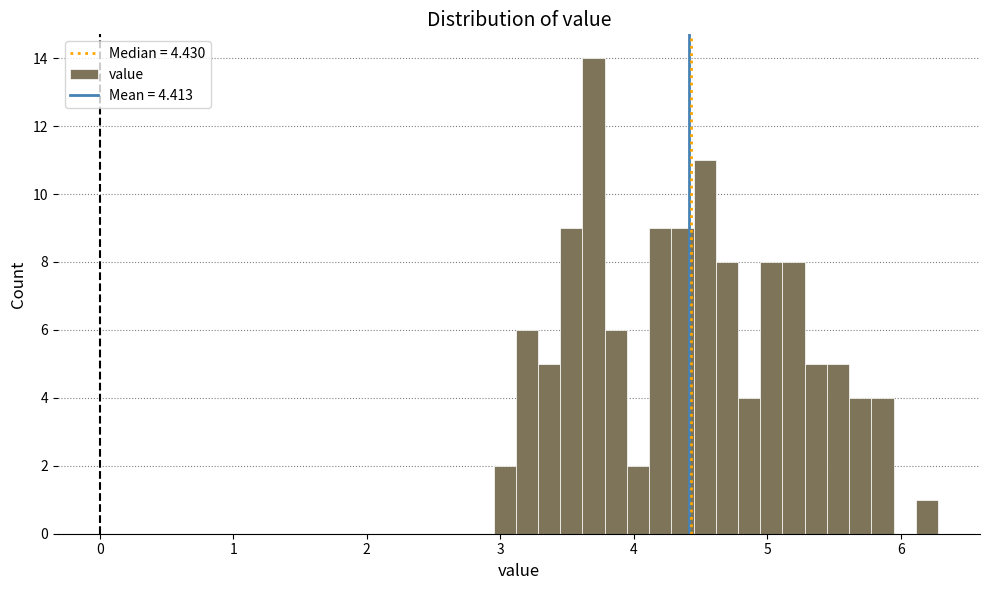

Around what value on the x-axis is the tallest bar? Give the approximate position of its centre, as read against the axis.

3.7